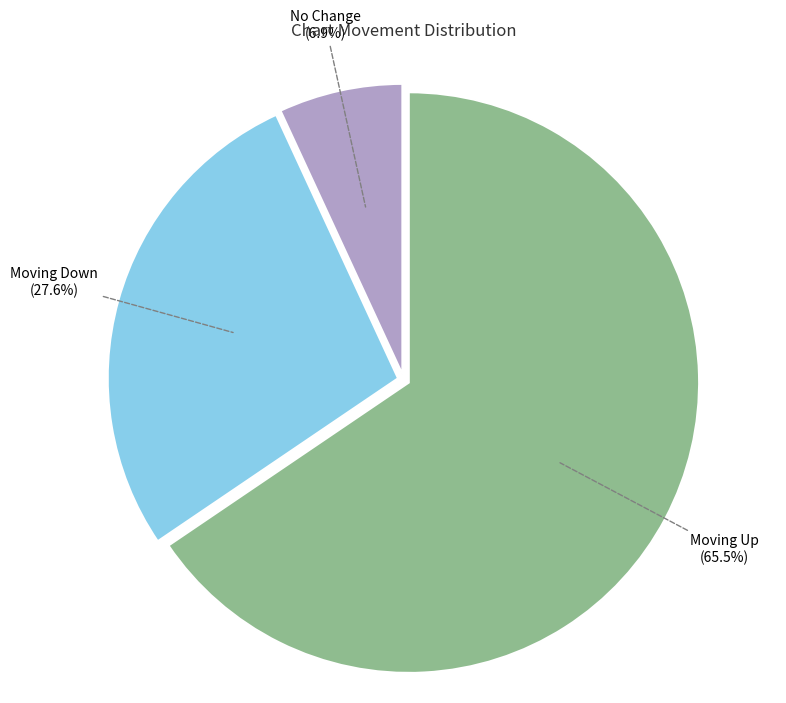

How many slices are in this pie chart?

3